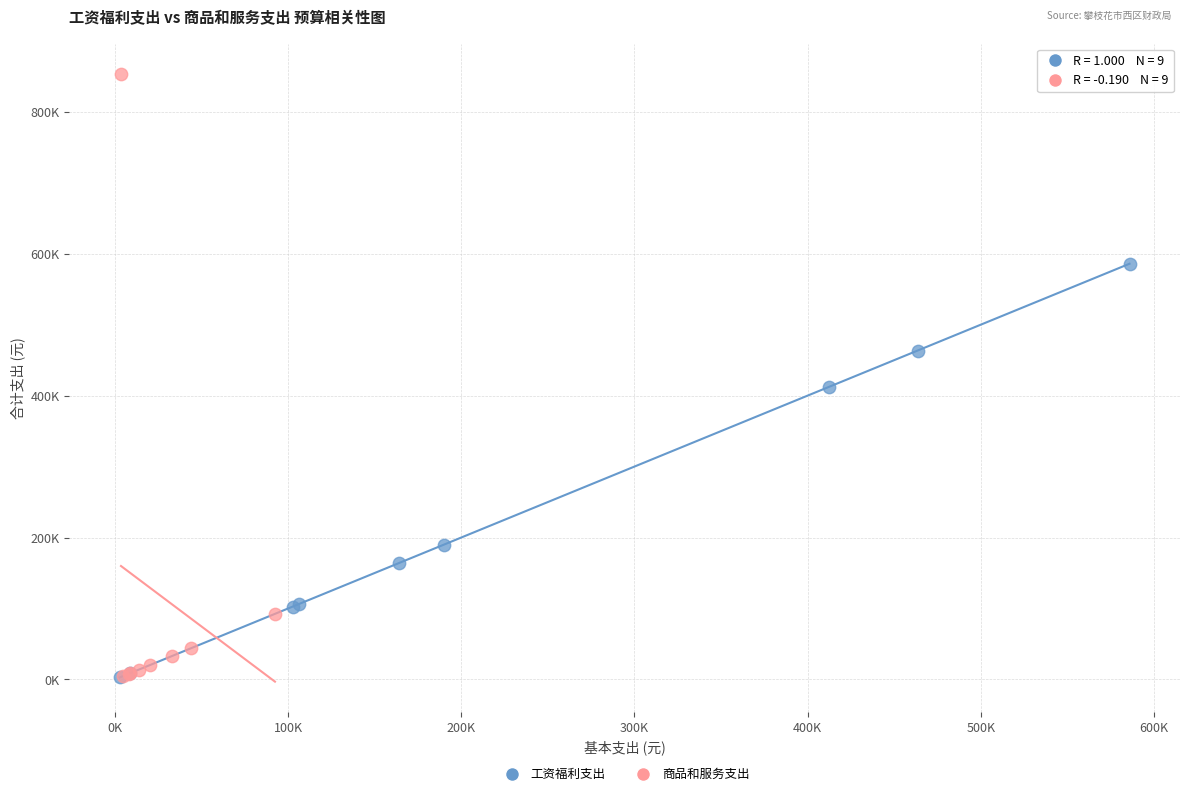

What are all the series names shown in the legend?

工资福利支出, 商品和服务支出